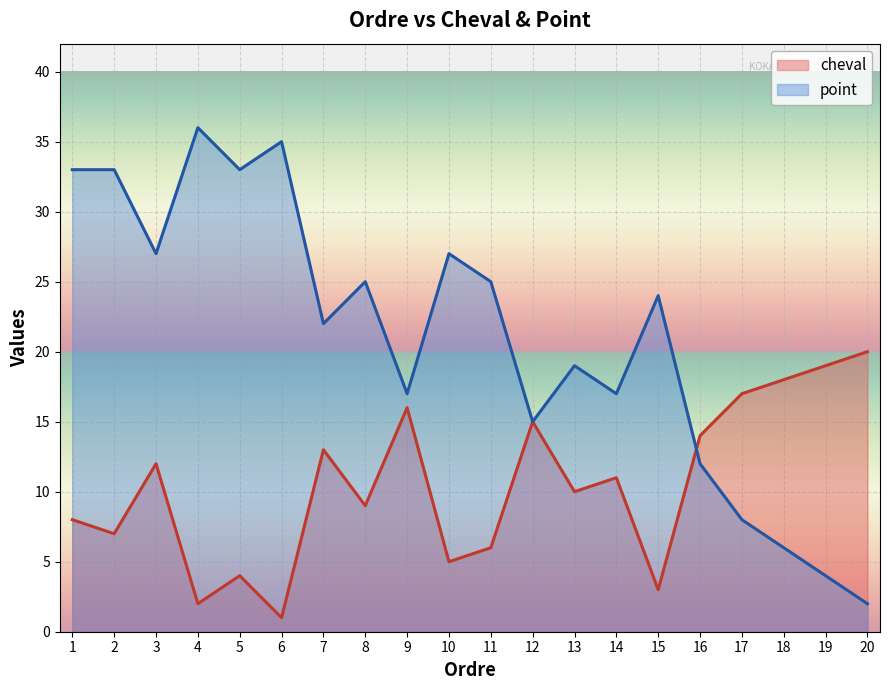

Which series has the largest total across all categories?

point